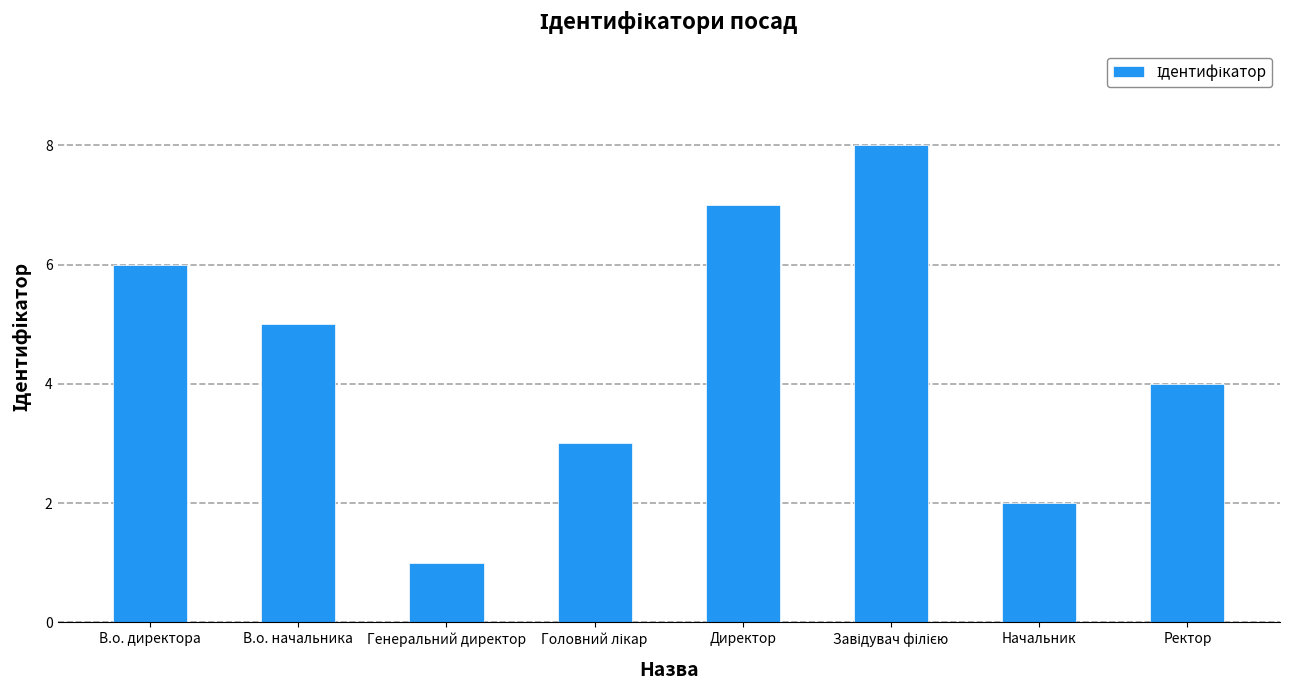

Are the bars grouped side by side (vs. stacked)?

No